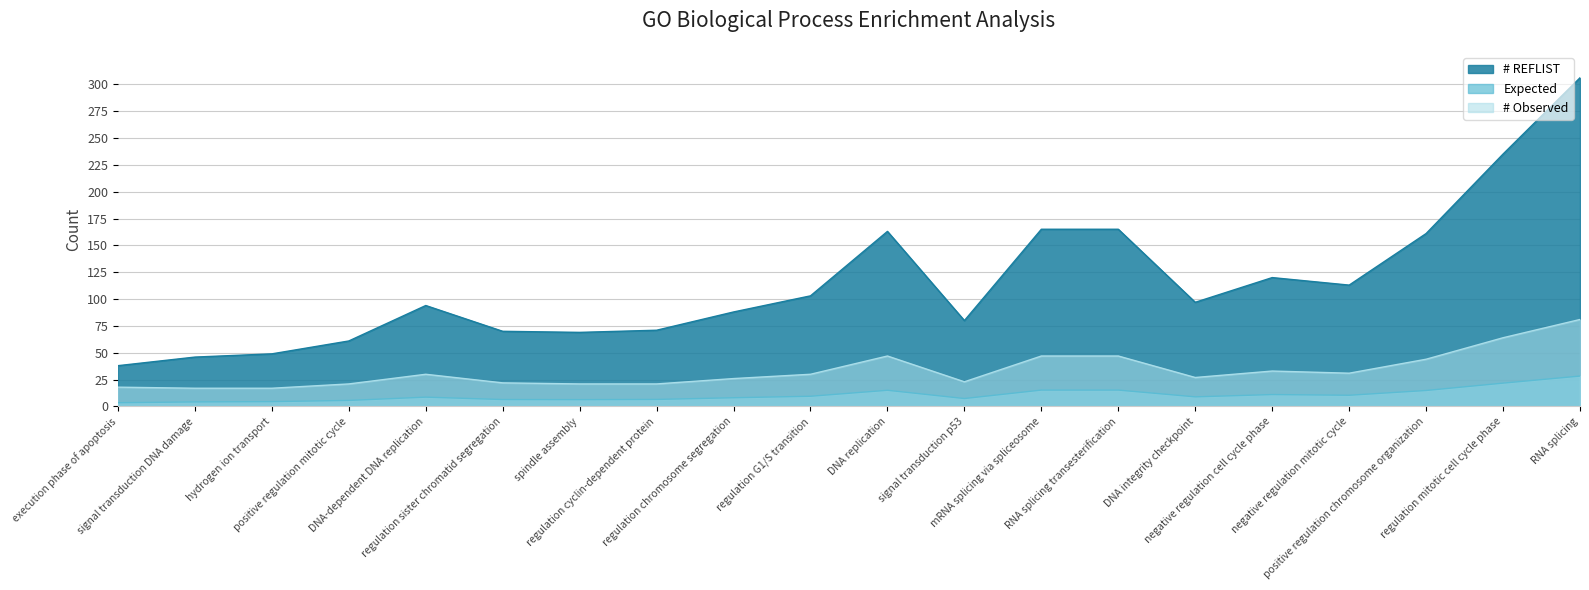

The # REFLIST series shows 69.0 at spindle assembly. True or false?

True